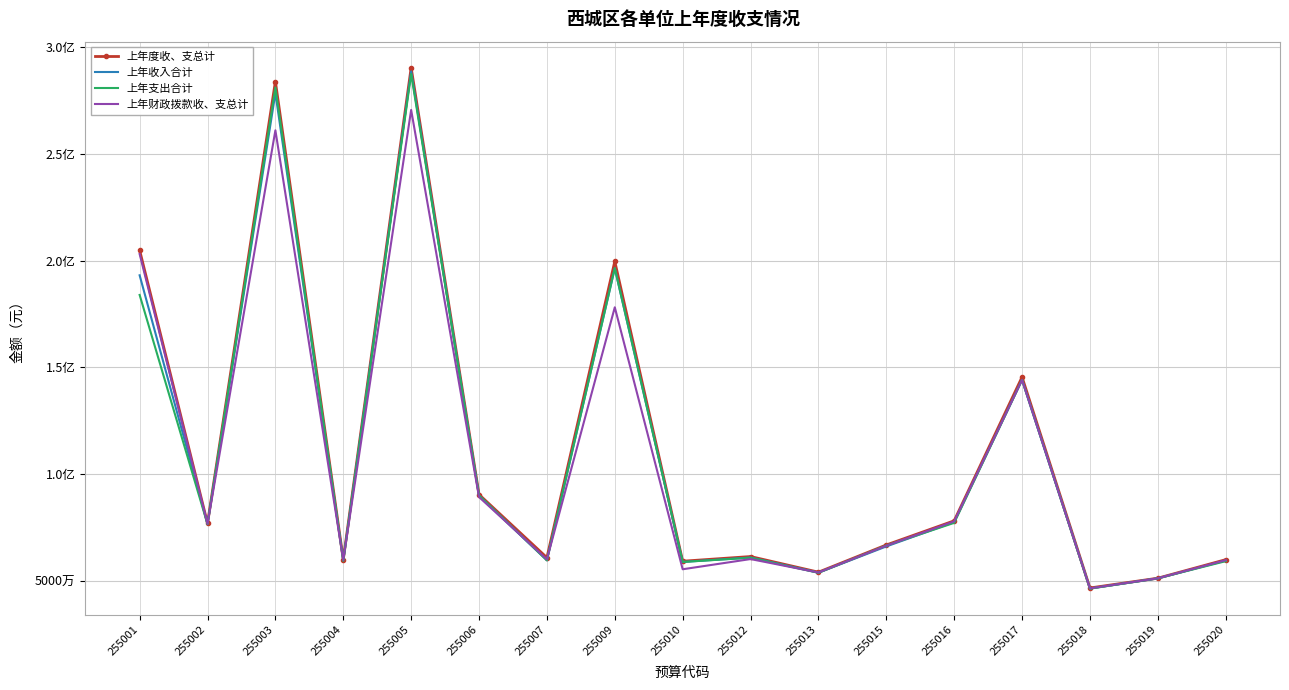

What are all the series names shown in the legend?

上年度收、支总计, 上年收入合计, 上年支出合计, 上年财政拨款收、支总计